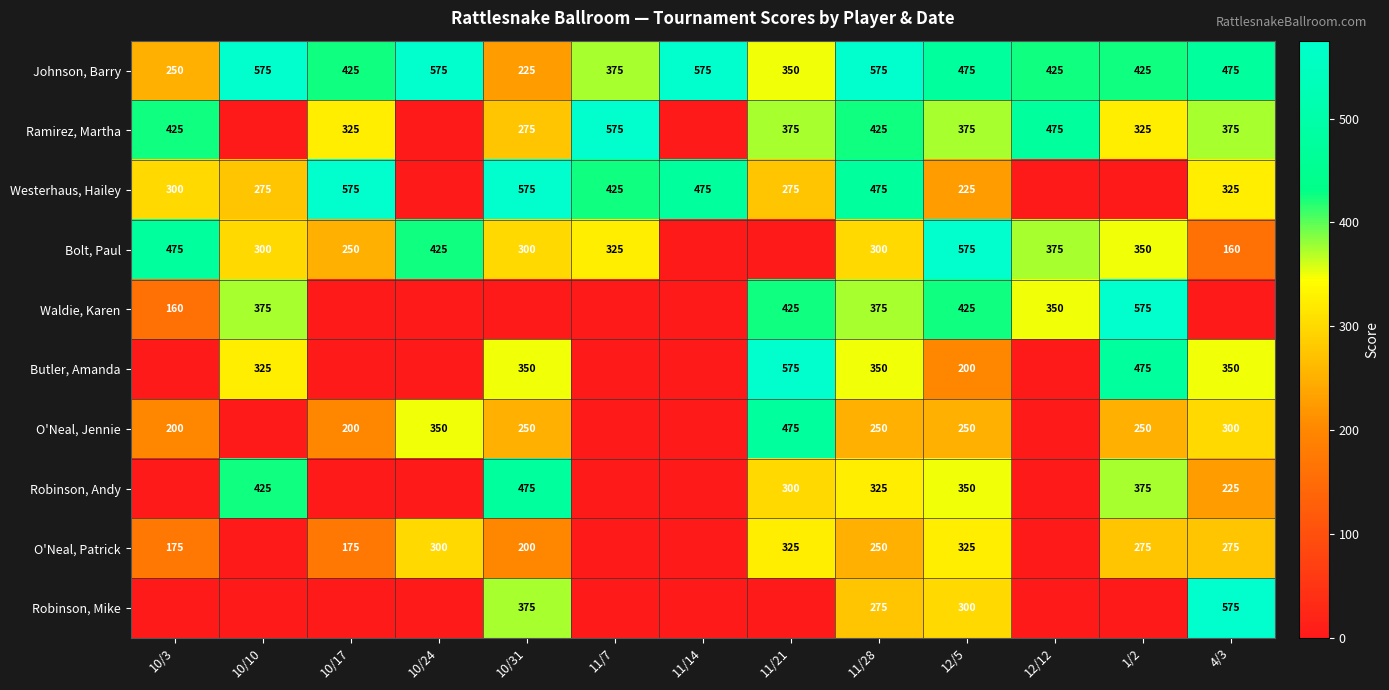

Is the value of Westerhaus, Hailey at 10/3 greater than the value of O'Neal, Patrick at 10/31?

Yes